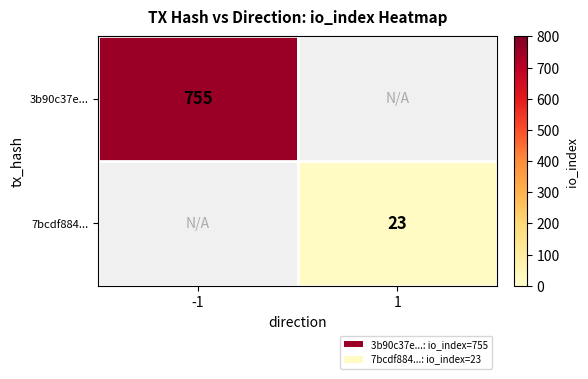

What is the smallest value displayed?

23.0